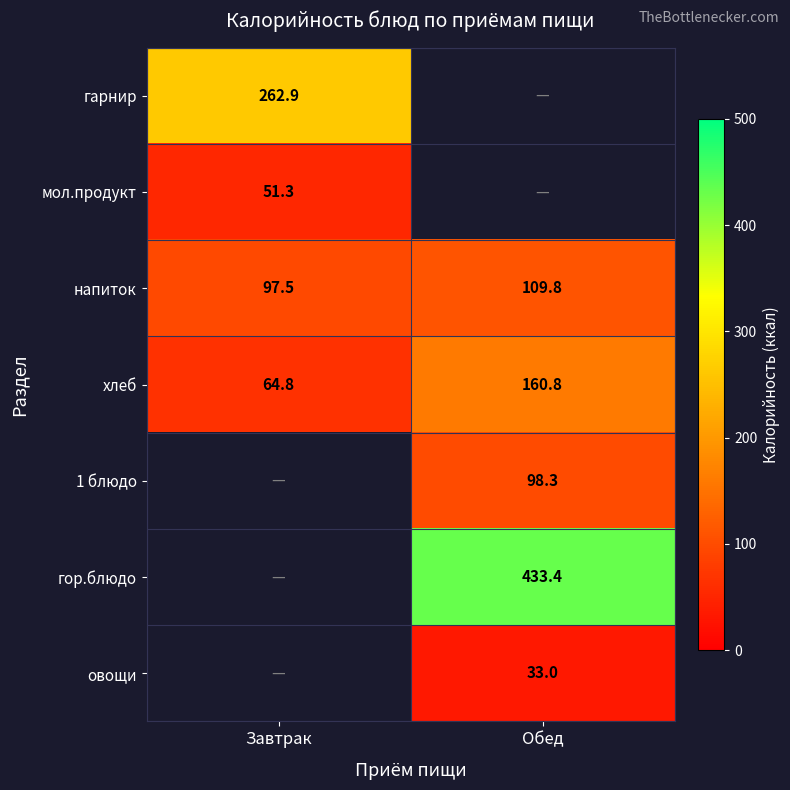

Which category has the lowest value in the хлеб series?

Завтрак